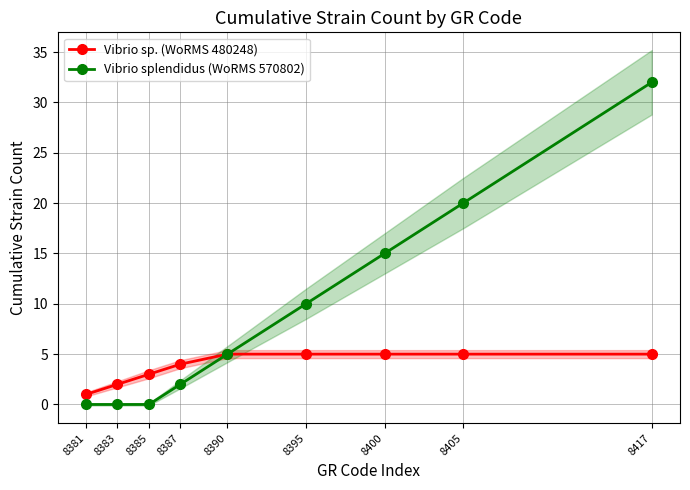

Reading left to right, what are all the values shown in this chart?

Vibrio sp. (WoRMS 480248): 1	2	3	4	5	5	5	5	5
Vibrio splendidus (WoRMS 570802): 0	0	0	2	5	10	15	20	32